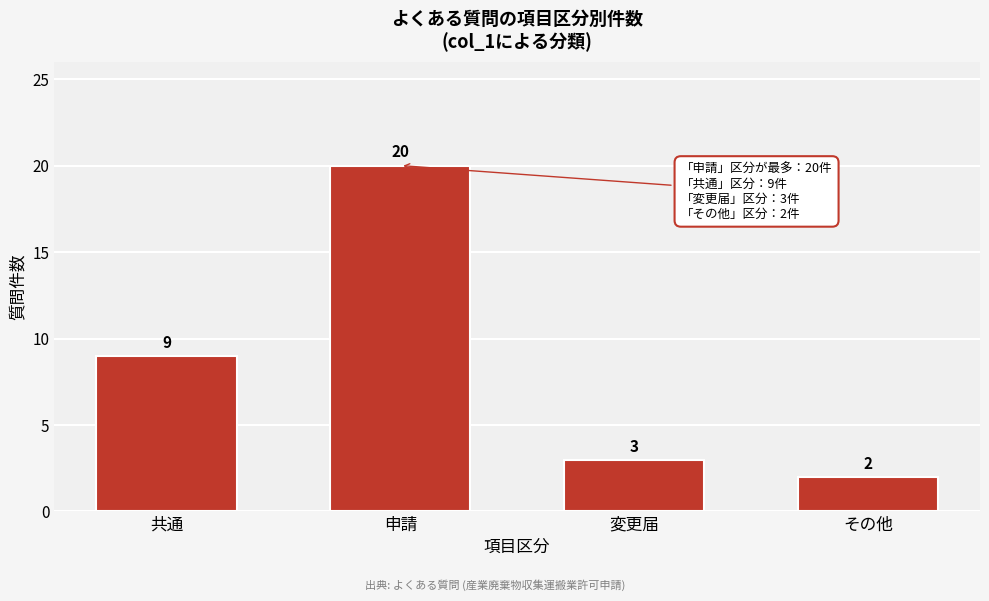

Reading left to right, what are all the values shown in this chart?

共通=9	申請=20	変更届=3	その他=2